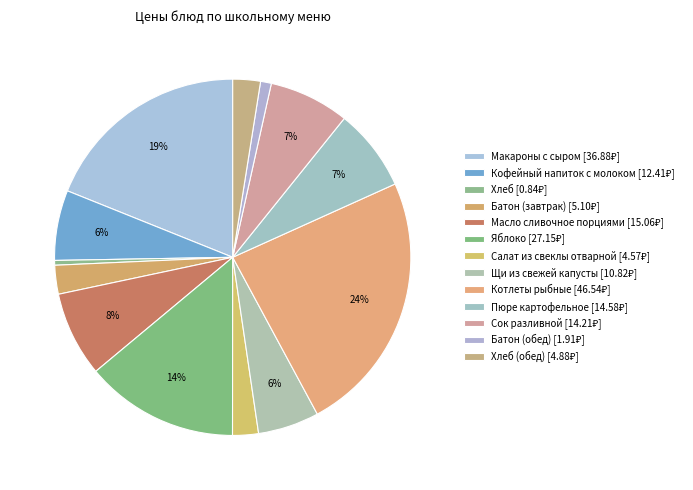

How many slices are in this pie chart?

13